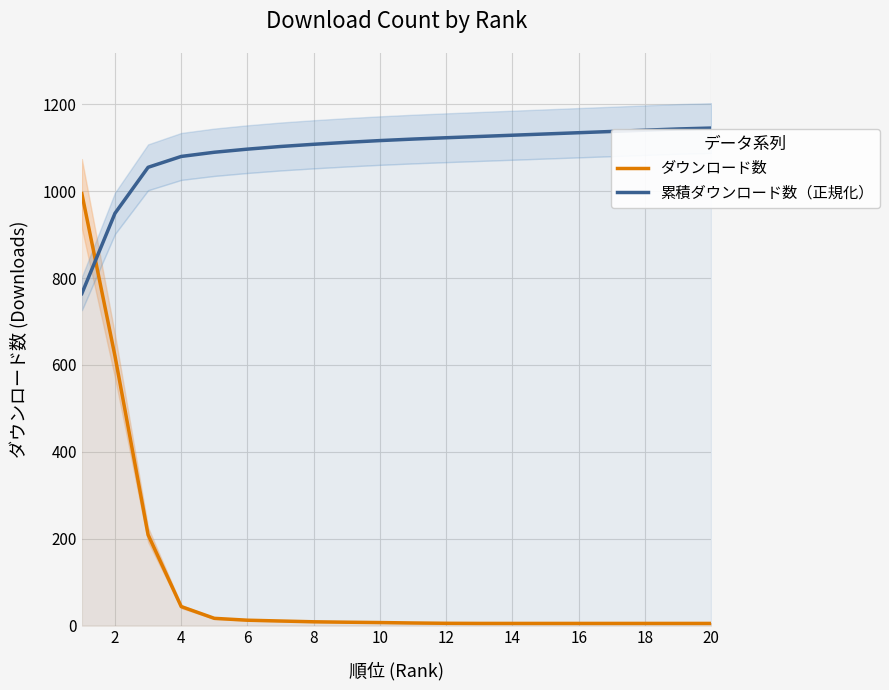

Rank the series at 2 from highest to lowest value.

累積ダウンロード数（正規化）, ダウンロード数